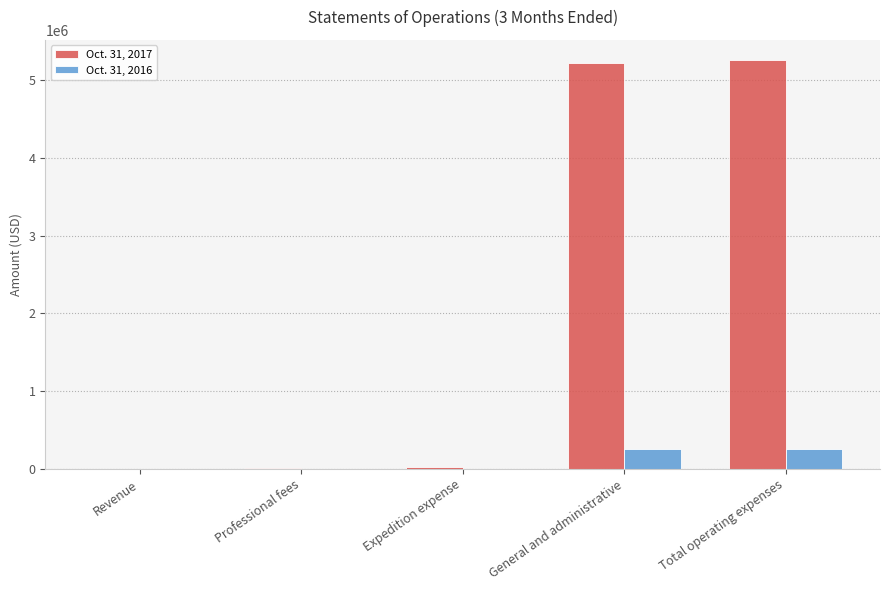

The value of Oct. 31, 2016 at General and administrative is 252841. True or false?

True